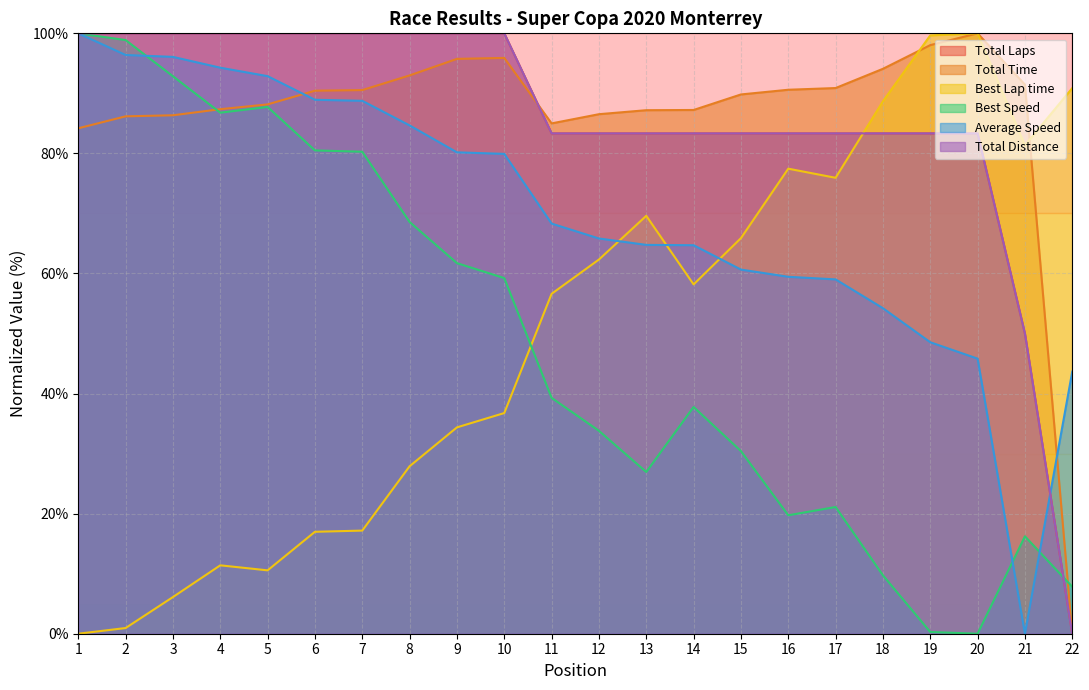

What is the difference between the maximum and second lowest values in the Total Laps series?

50.0